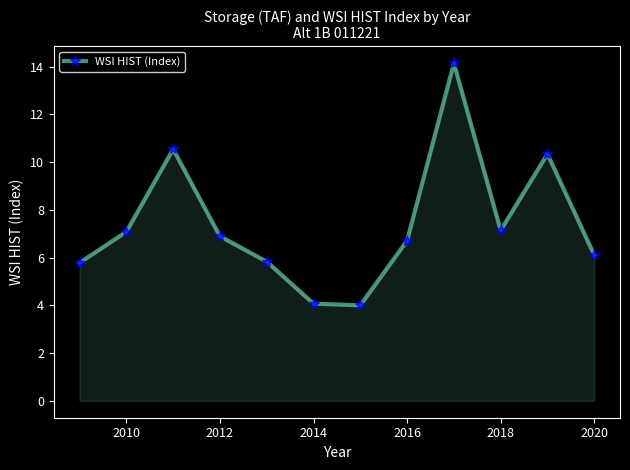

How many lines are shown in the chart?

1